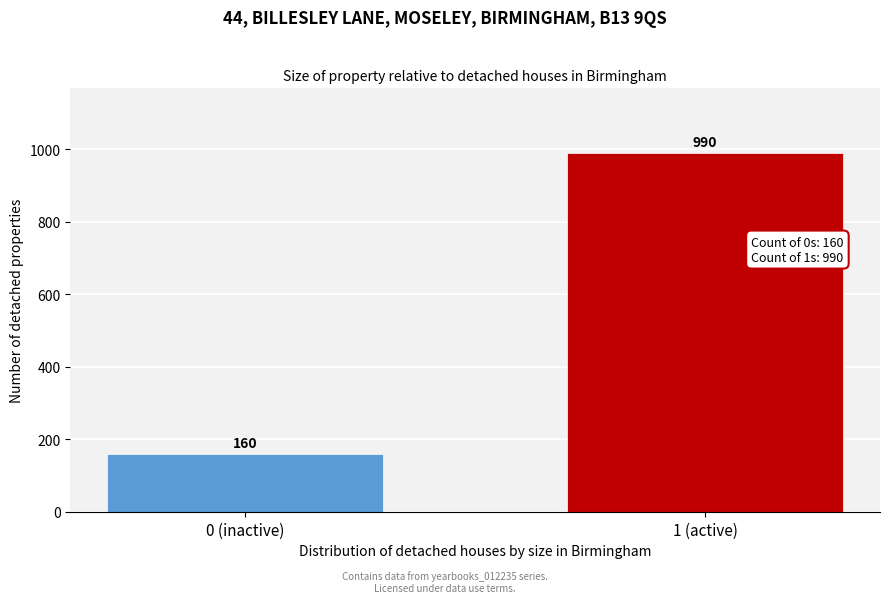

Reading left to right, extract all data points from this chart.

0 (inactive)=160	1 (active)=990